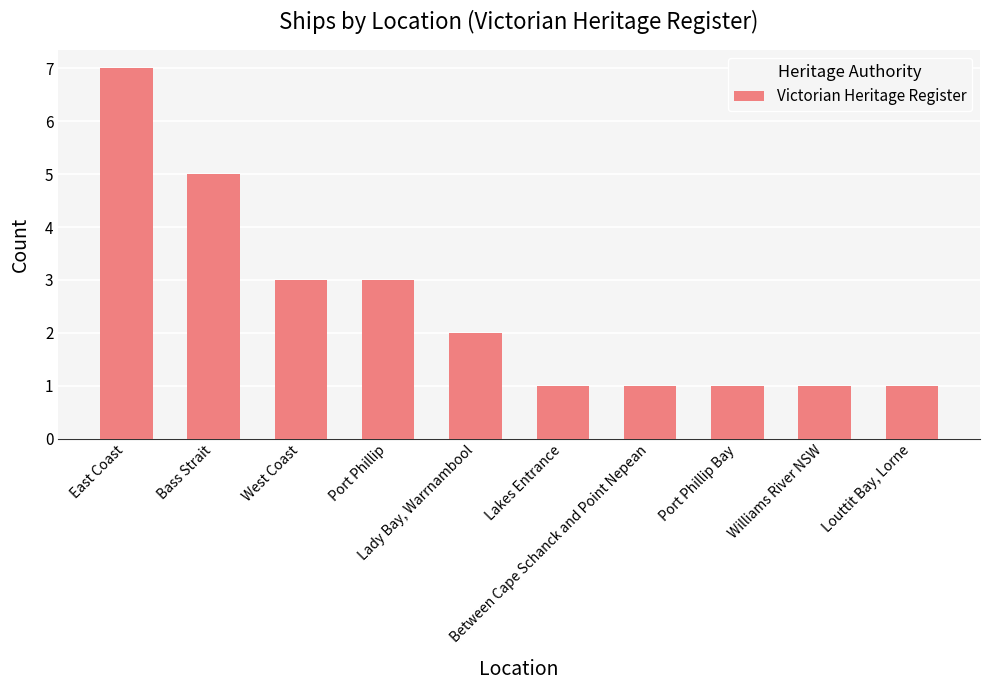

At which category does the chart reach its peak across all series?

East Coast